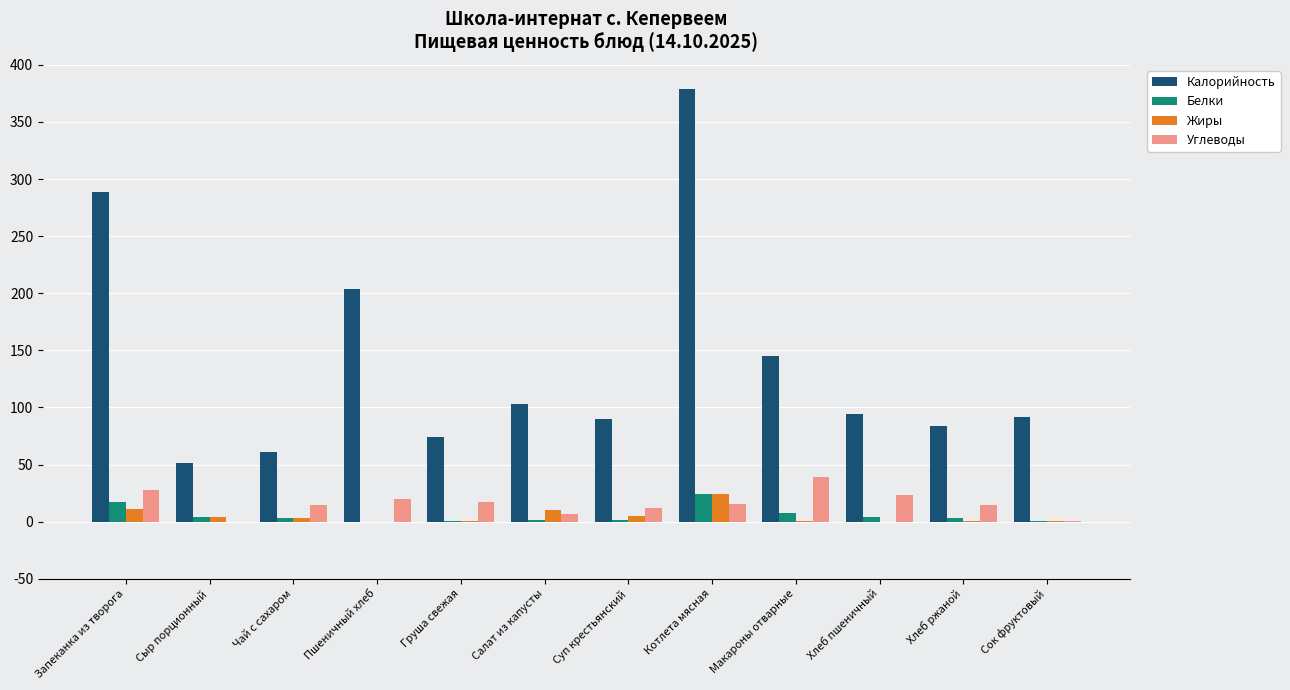

The Калорийность series shows 122.7 at Хлеб ржаной. True or false?

False